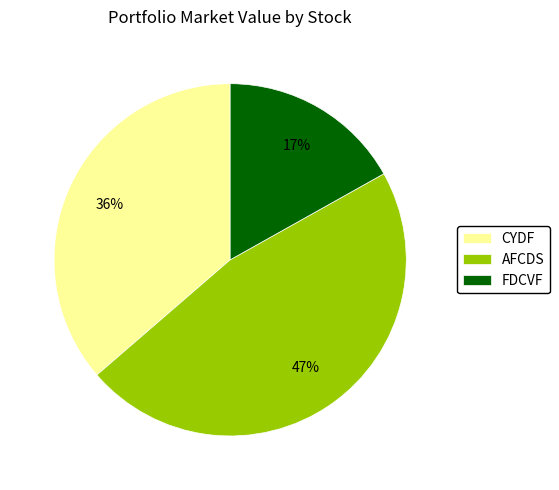

True or false: FDCVF accounts for 17% of the total.

True